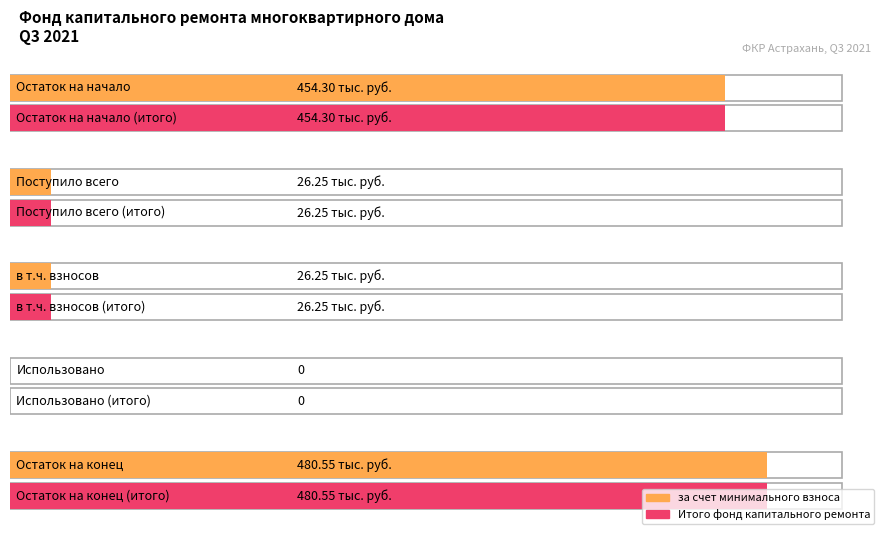

At which category does the chart reach its peak across all series?

Остаток на конец